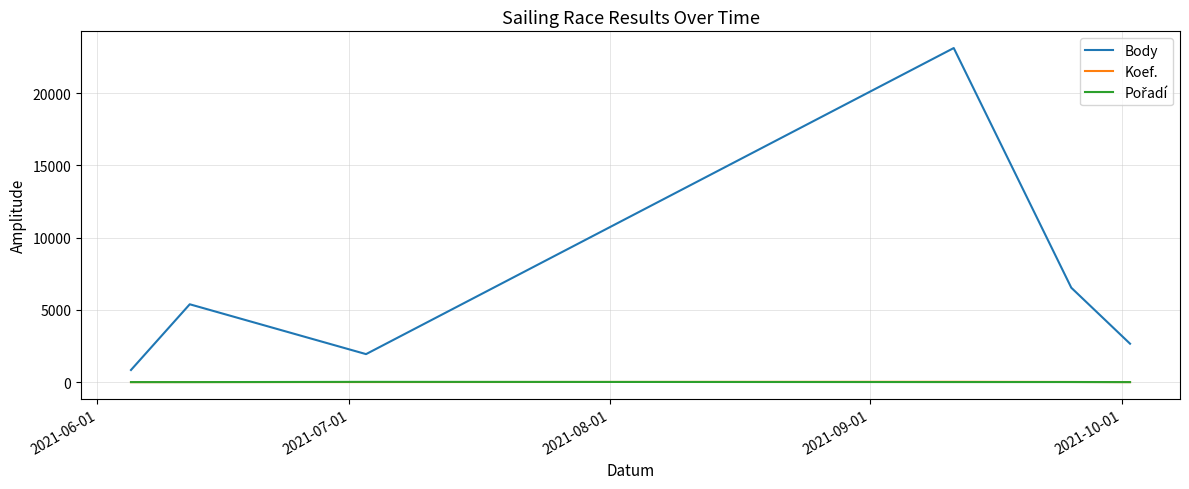

Which series has the largest total across all categories?

Body